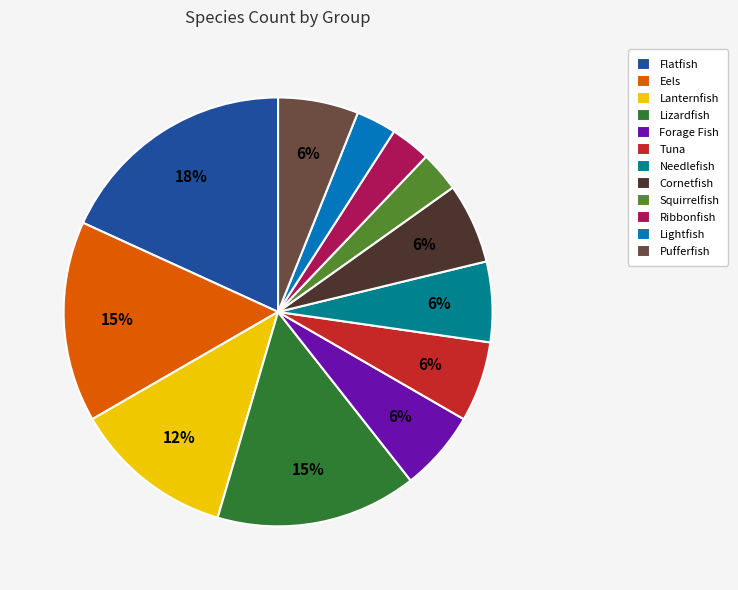

What is the largest slice in the pie chart?

Flatfish